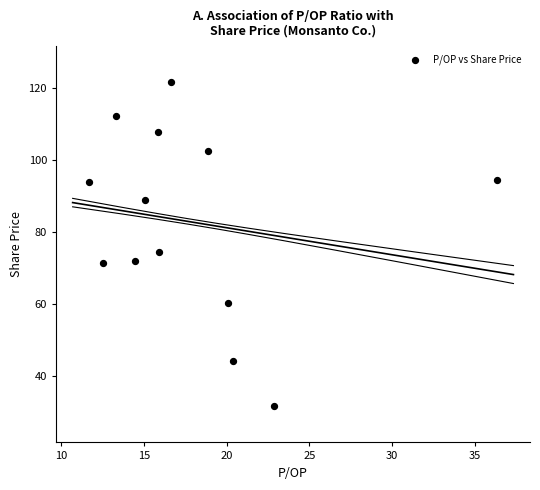

What Y value in the scatter plot is closest to 76?

74.4